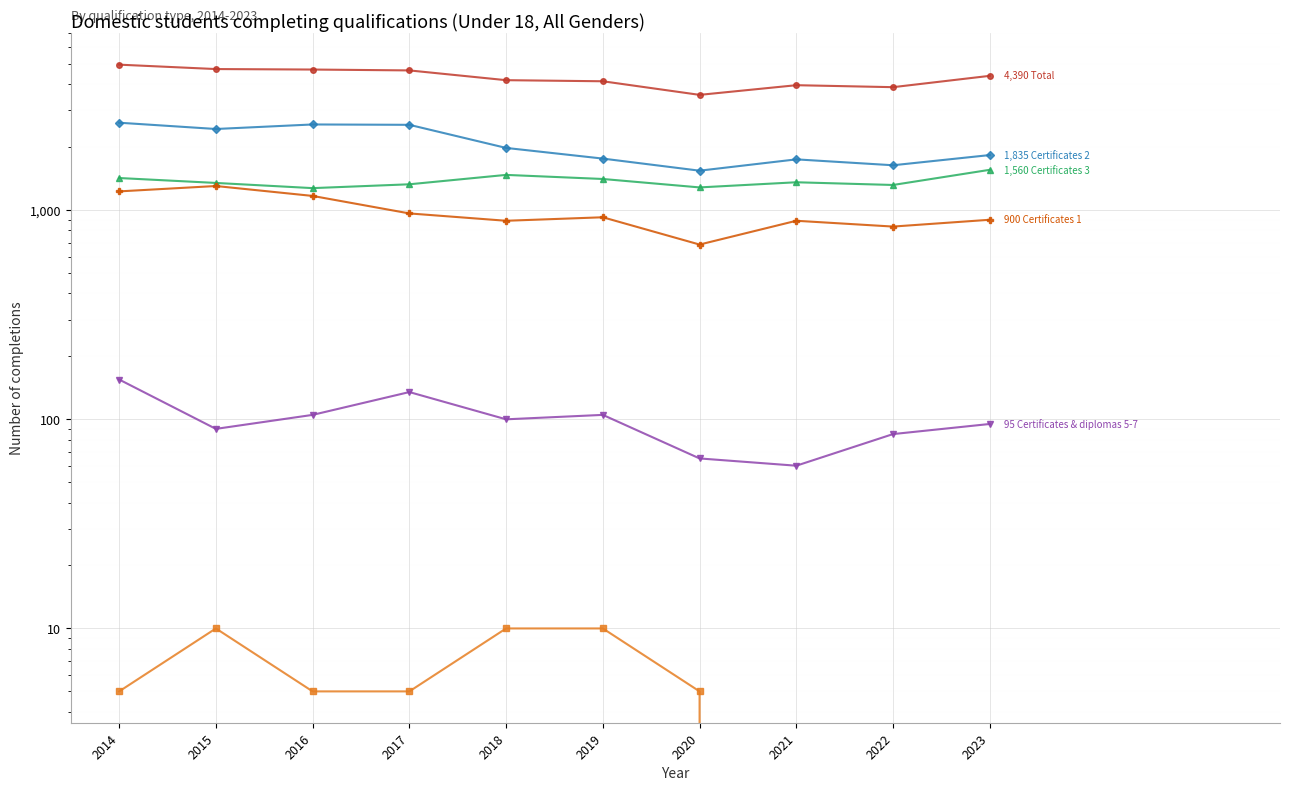

Between 2020 and 2021, which series saw the biggest shift?

Total